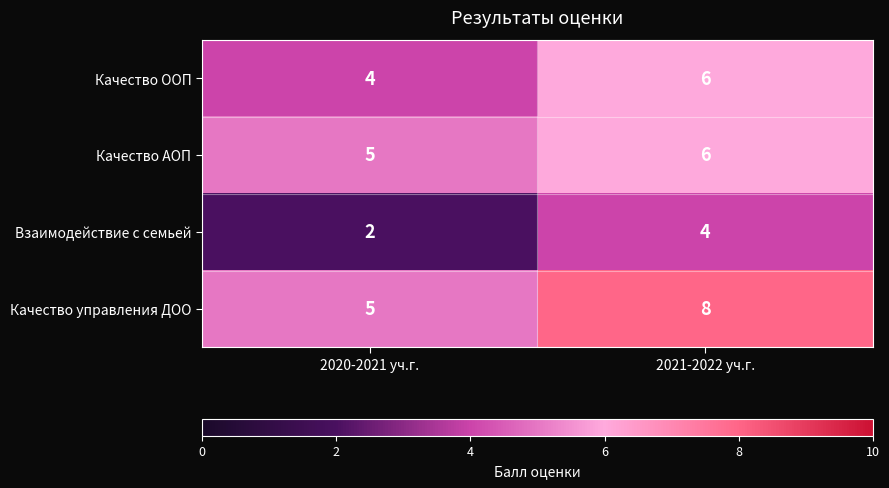

Is it true that Качество управления ДОО equals 8 at 2021-2022 уч.г.?

True